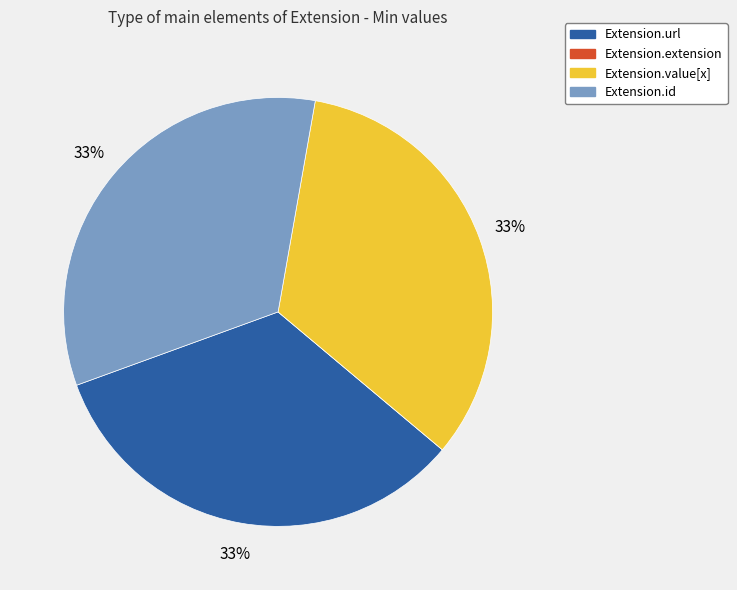

Is there any slice that represents more than half of the pie?

No